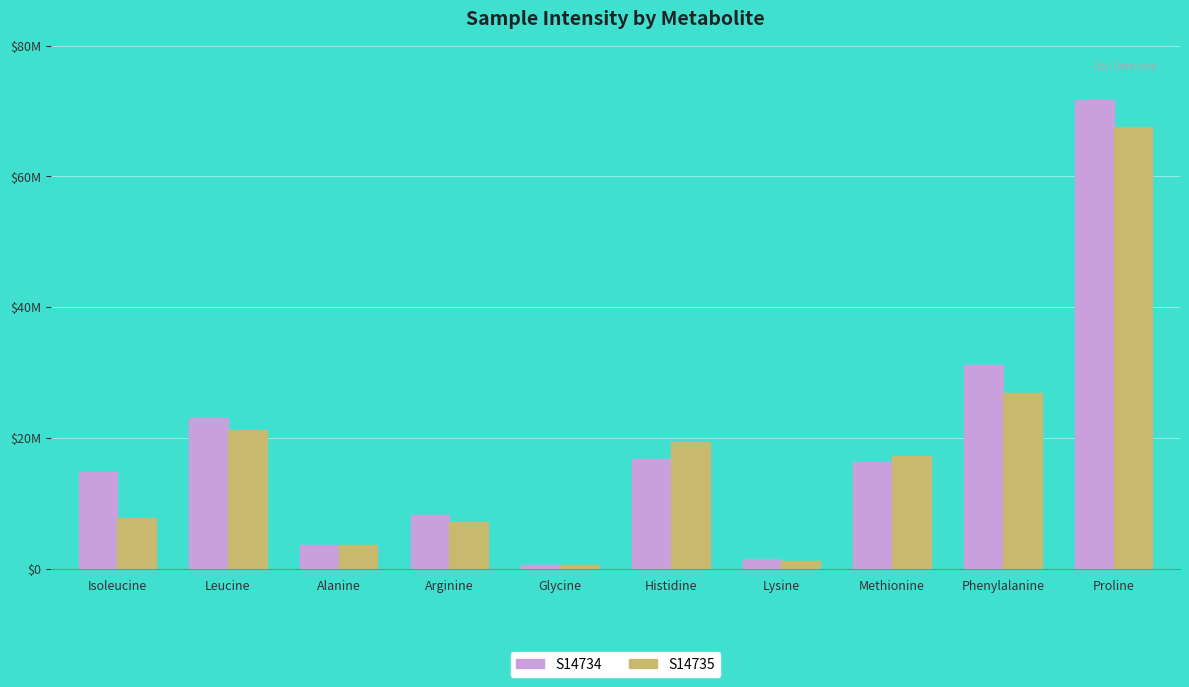

What is the difference between the second highest and second lowest values in the S14734 series?

29744686